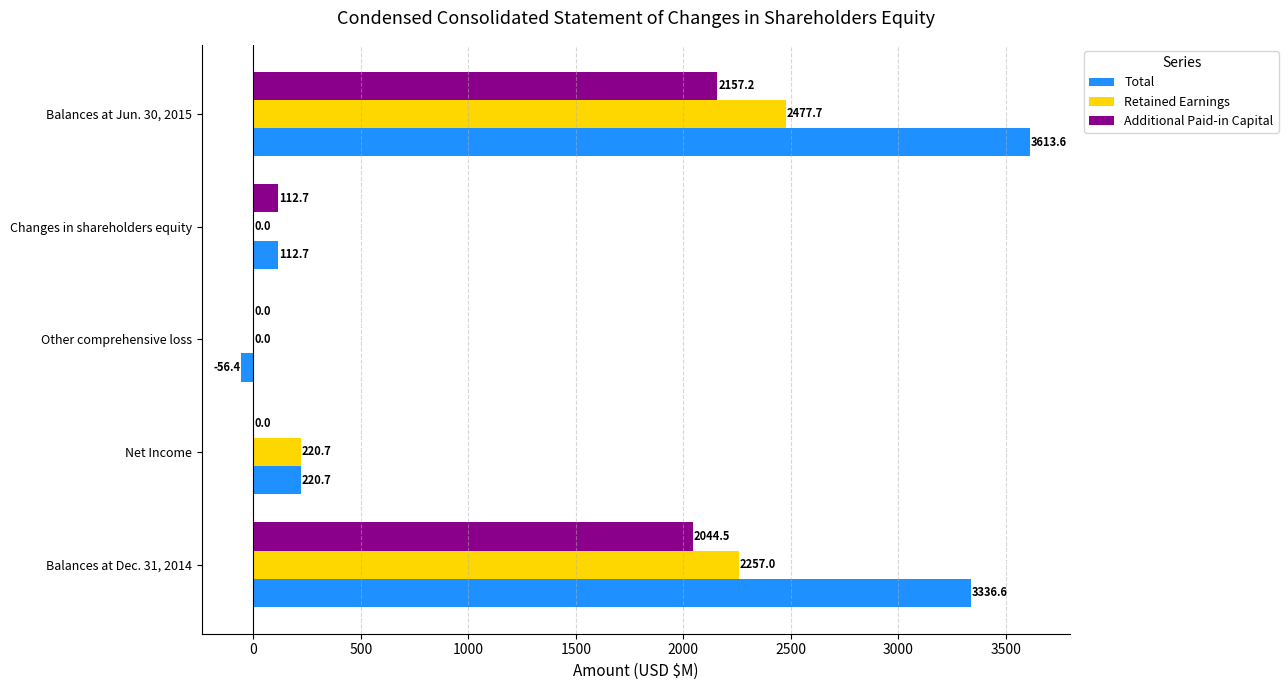

What is the average value of the Additional Paid-in Capital series?

862.9